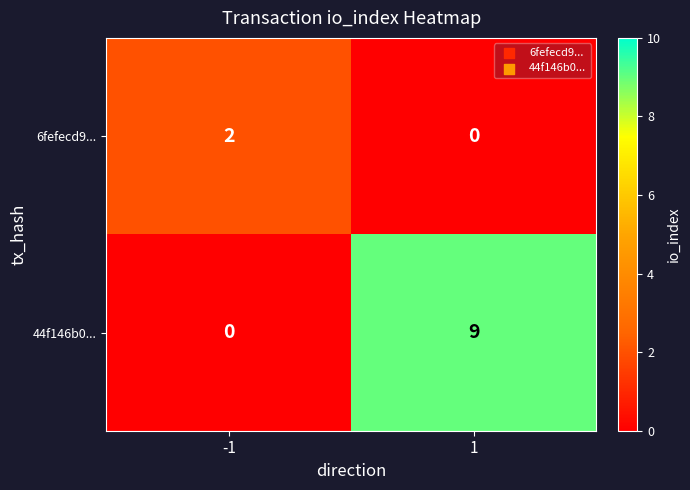

What is the total value across all series at 1?

9